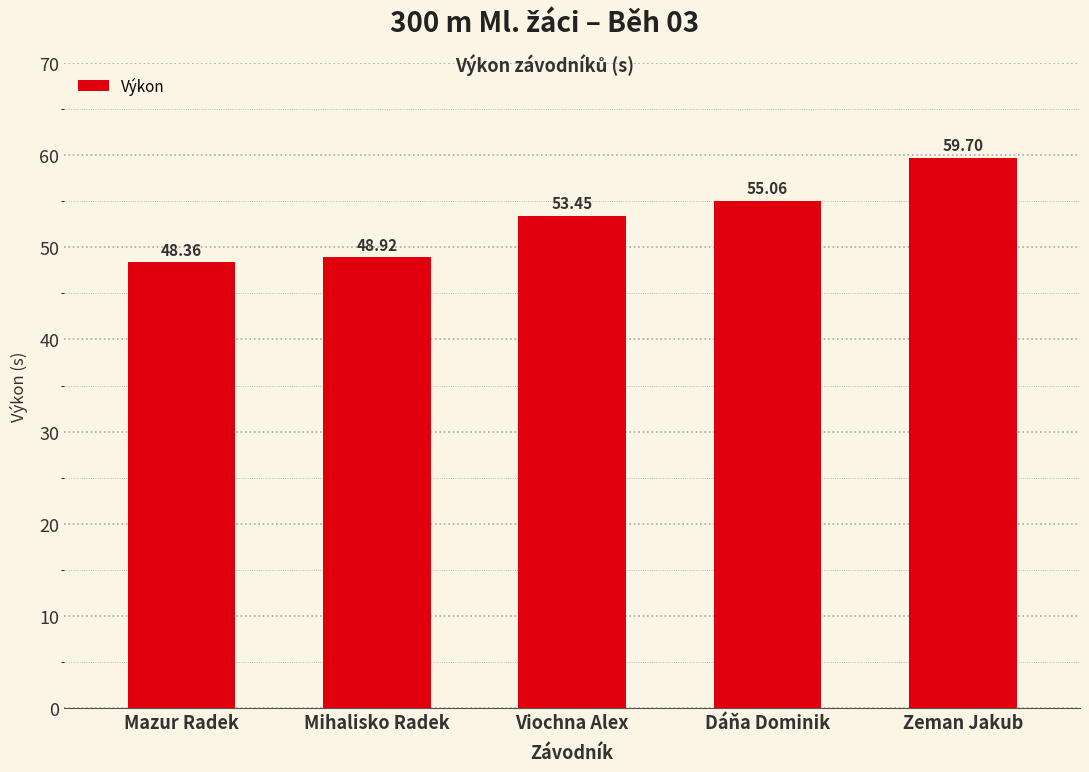

Reading left to right, transcribe all the data shown in this chart.

48.4	48.9	53.5	55.1	59.7